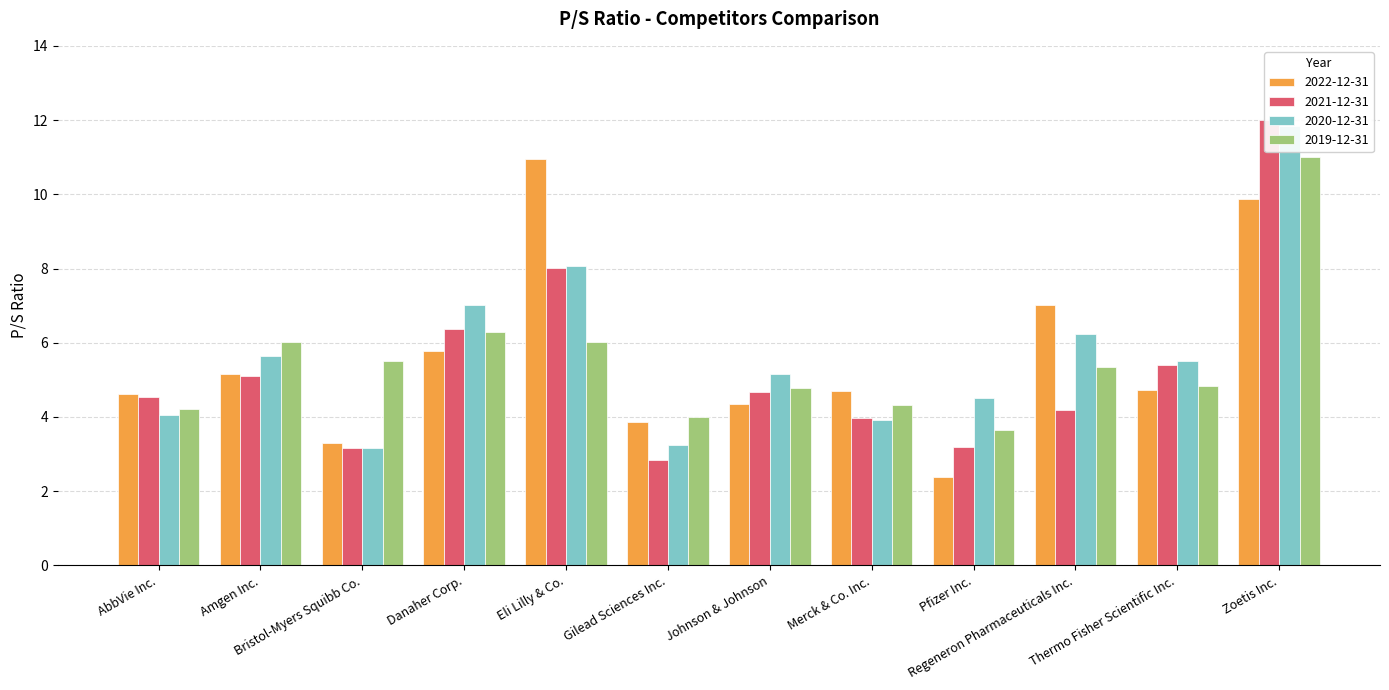

What is the label of the 11th bar from the right?

Amgen Inc.